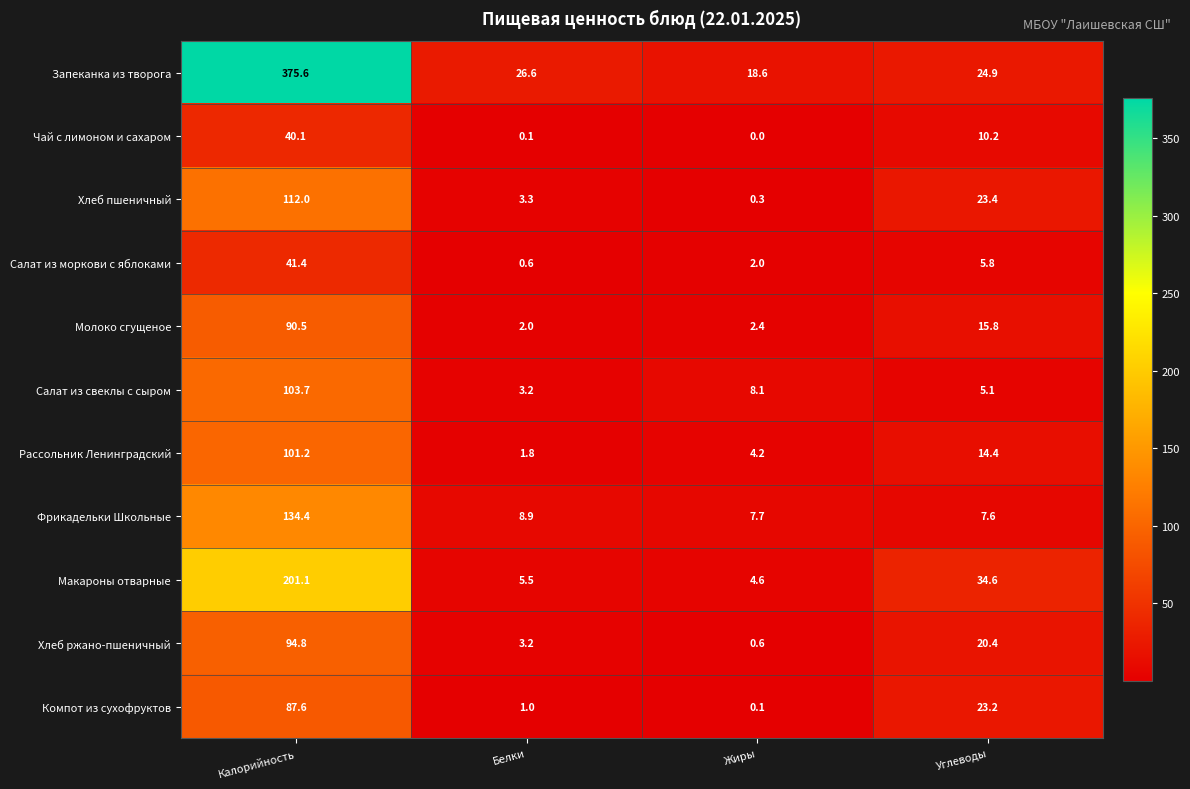

What is the greatest value displayed?

375.6